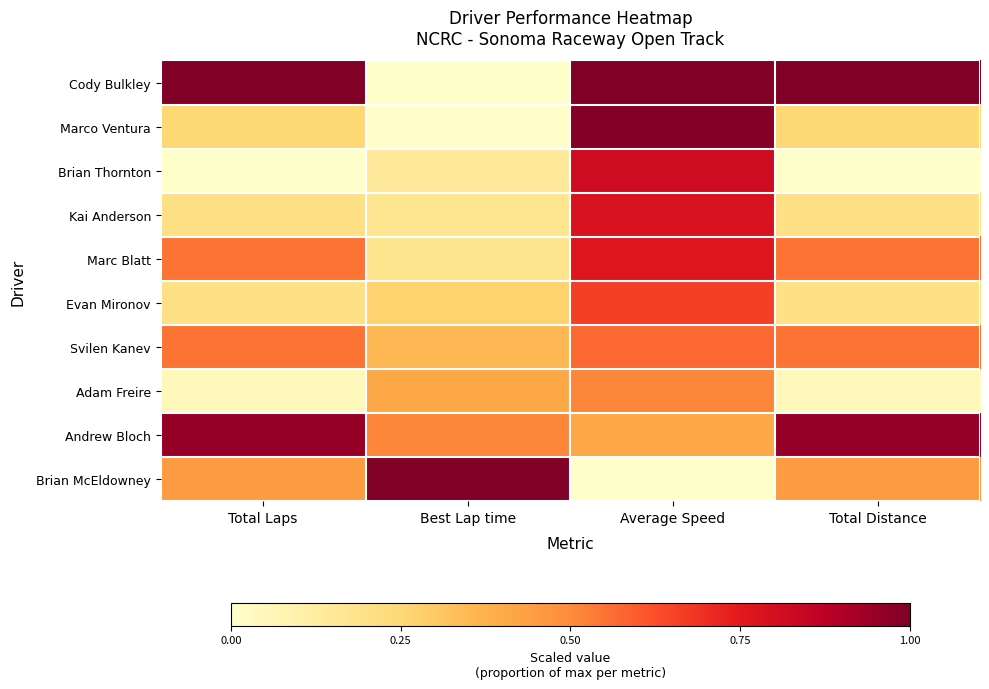

List the series in order of their peak value, highest first.

Cody Bulkley, Brian McEldowney, Marco Ventura, Andrew Bloch, Brian Thornton, Kai Anderson, Marc Blatt, Evan Mironov, Svilen Kanev, Adam Freire